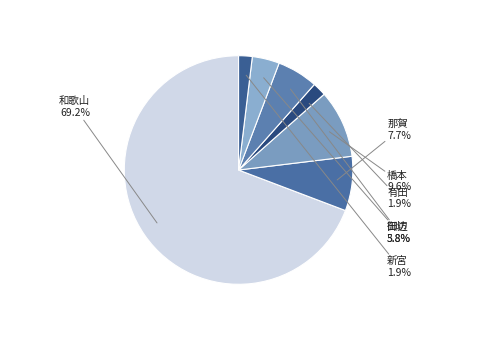

How many segments does this pie chart have?

7